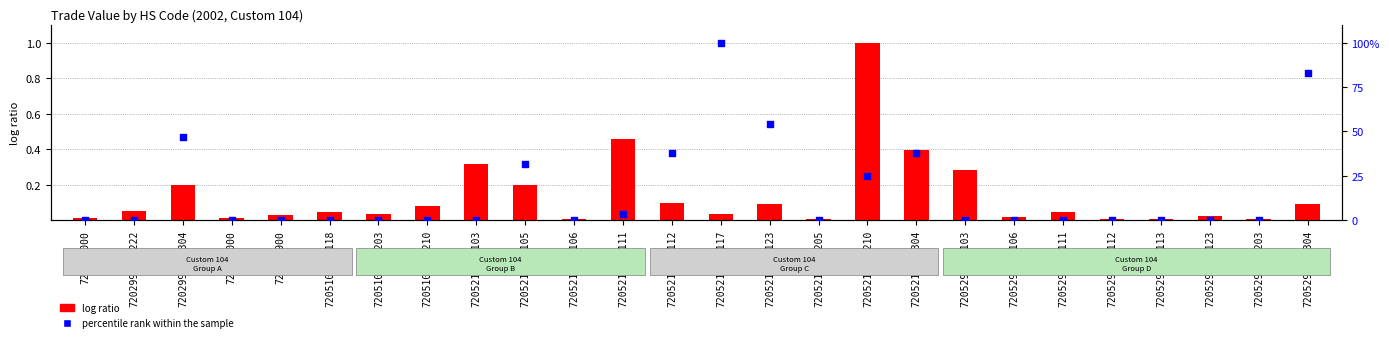

What are all the series names shown in the legend?

log ratio, percentile rank within the sample